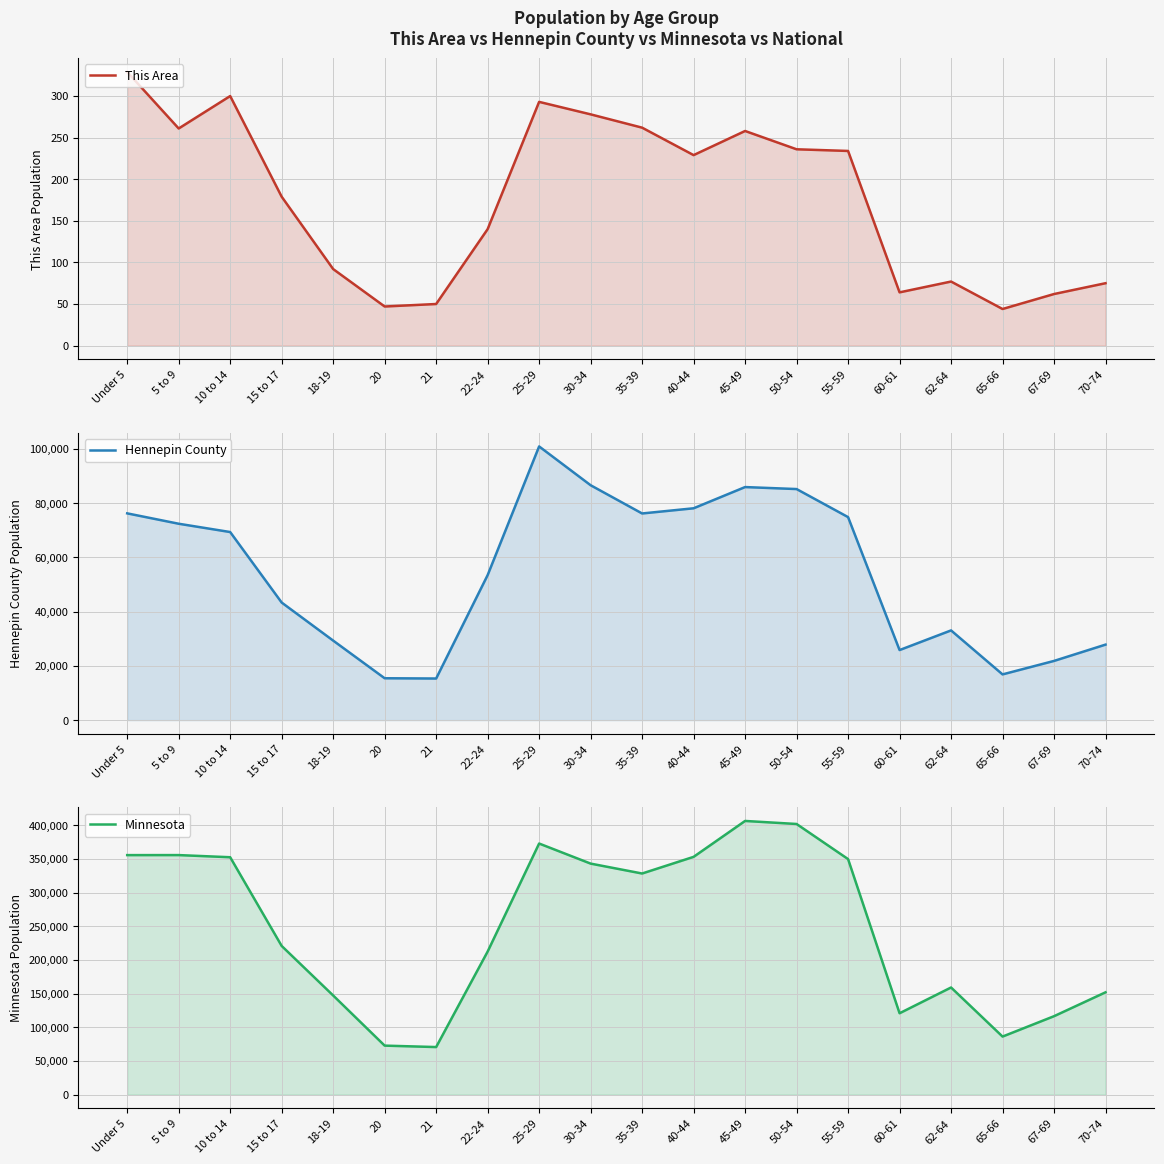

How many data points in Minnesota are above 328190?

9